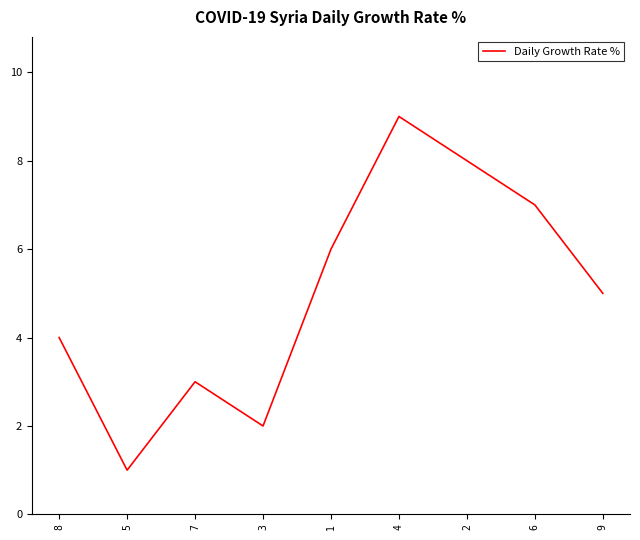

What is the average value?

5